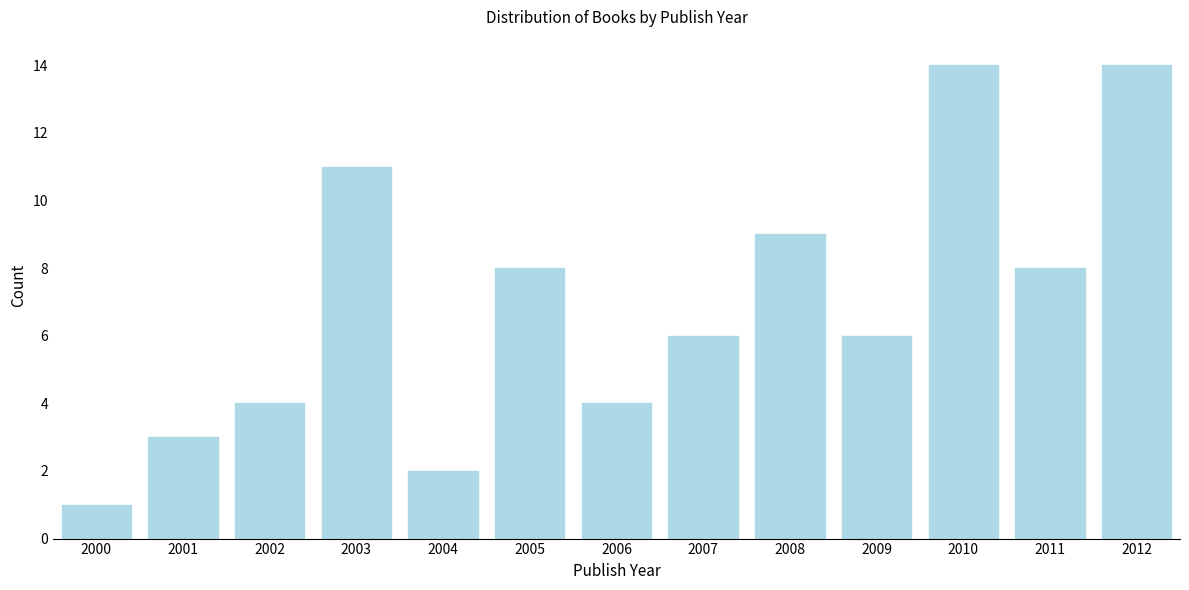

Reading left to right, what are all the values shown in this chart?

2000=1	2001=3	2002=4	2003=11	2004=2	2005=8	2006=4	2007=6	2008=9	2009=6	2010=14	2011=8	2012=14